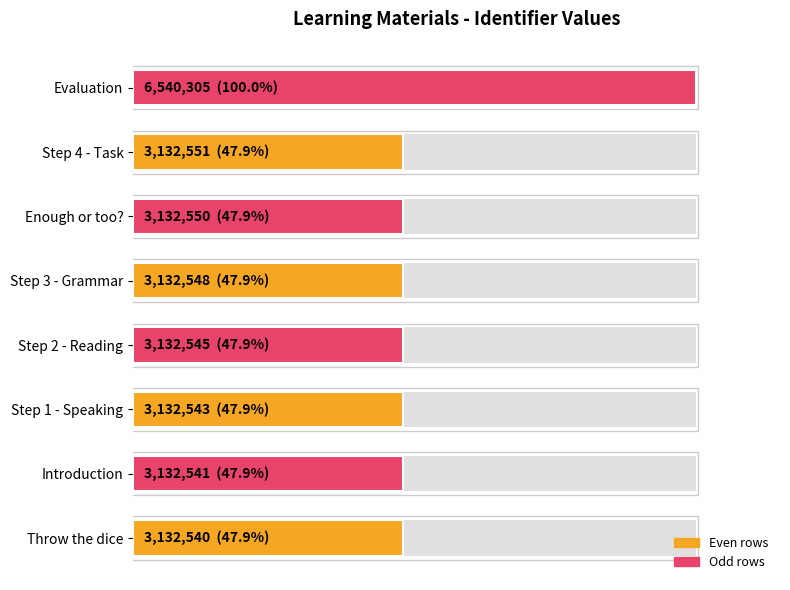

What is the average value?

54.4